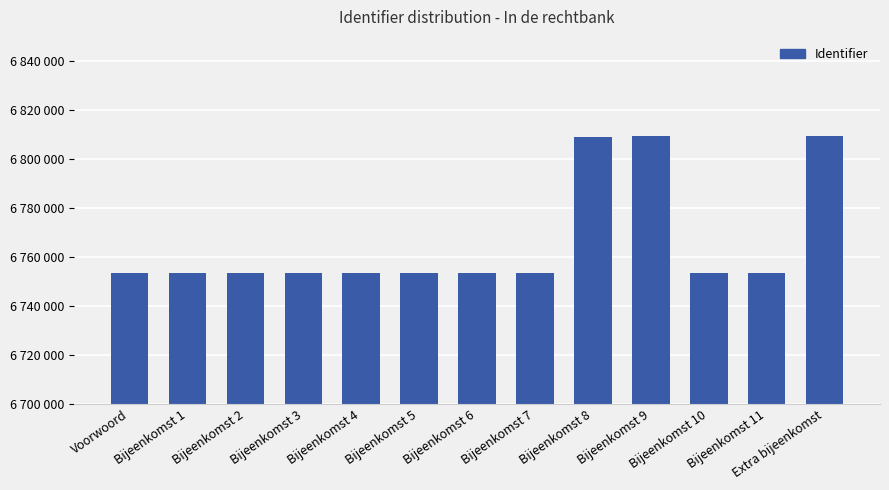

Reading right to left, extract all data points from this chart.

Extra bijeenkomst=6809402	Bijeenkomst 11=6753508	Bijeenkomst 10=6753505	Bijeenkomst 9=6809396	Bijeenkomst 8=6809254	Bijeenkomst 7=6753495	Bijeenkomst 6=6753490	Bijeenkomst 5=6753485	Bijeenkomst 4=6753480	Bijeenkomst 3=6753476	Bijeenkomst 2=6753471	Bijeenkomst 1=6753467	Voorwoord=6753465